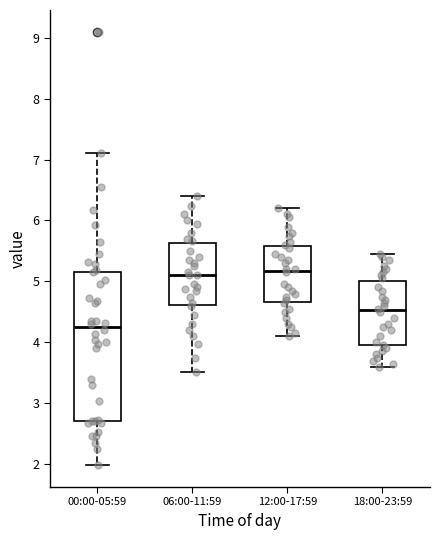

Which box is the tallest, from its lower edge to its upper edge?

00:00-05:59